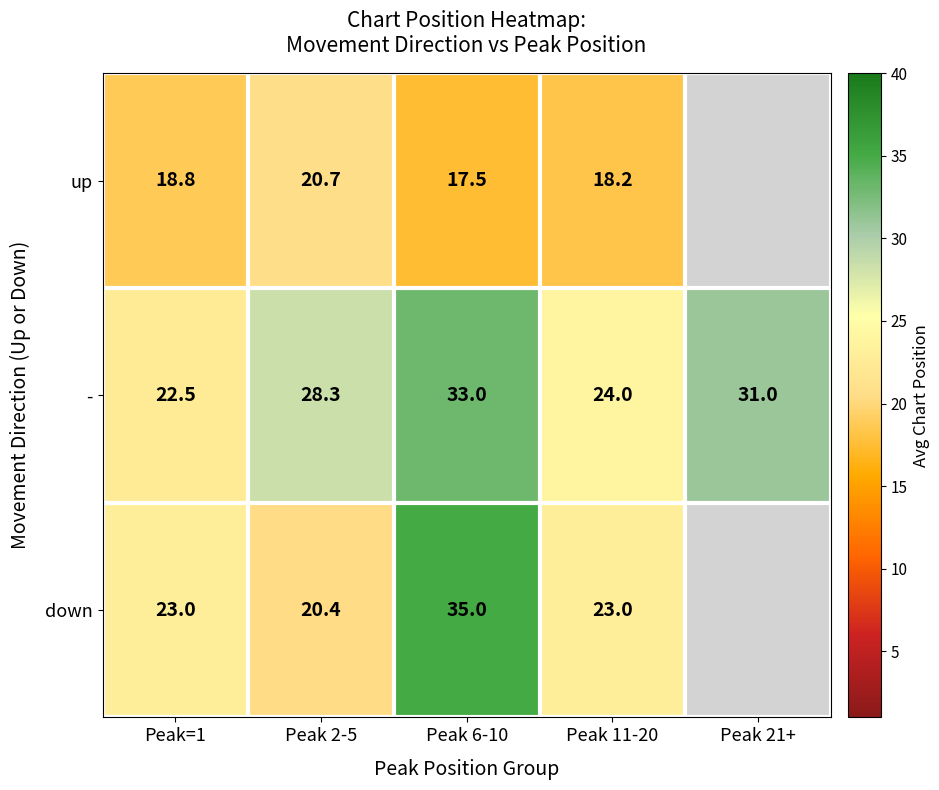

True or false: - has a value of 12.8 at Peak 11-20.

False